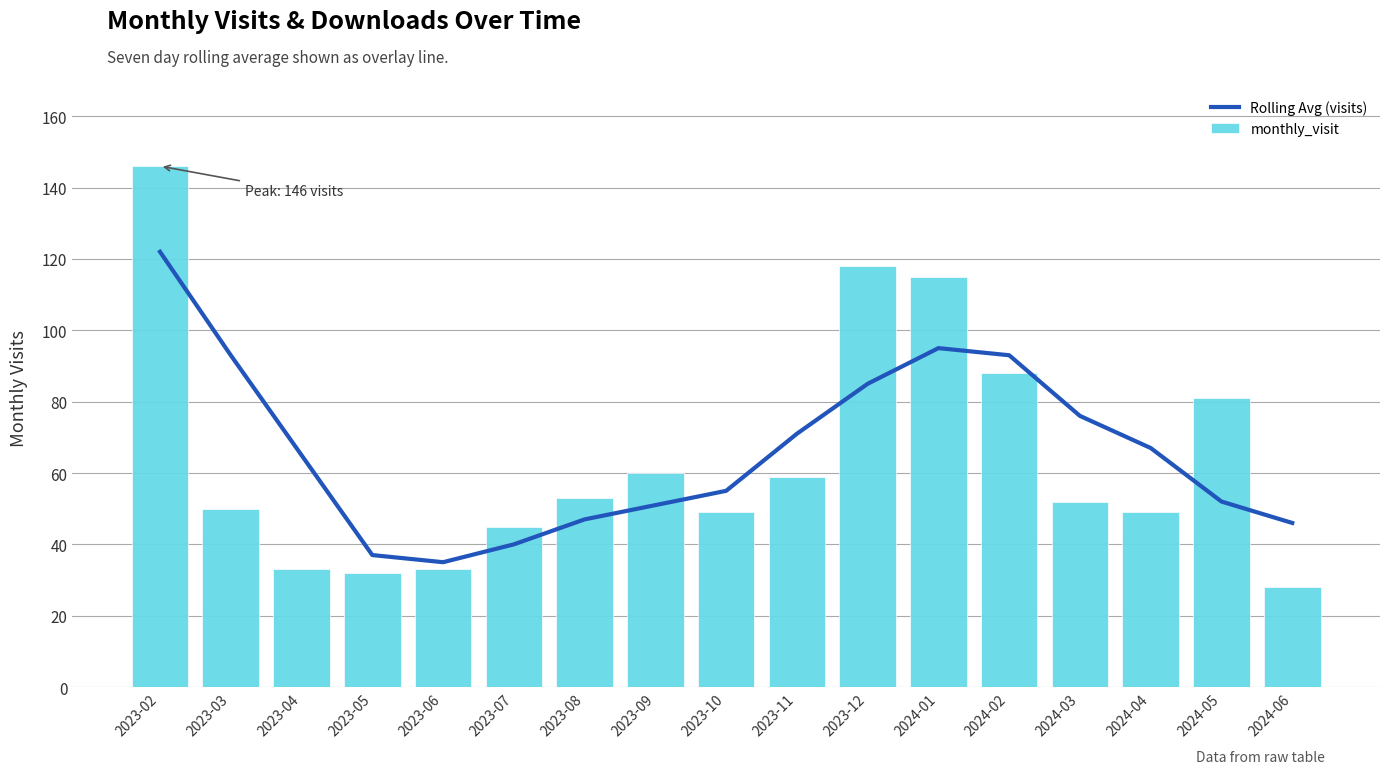

What value does the Rolling Avg (visits) series have at 2023-06?

35